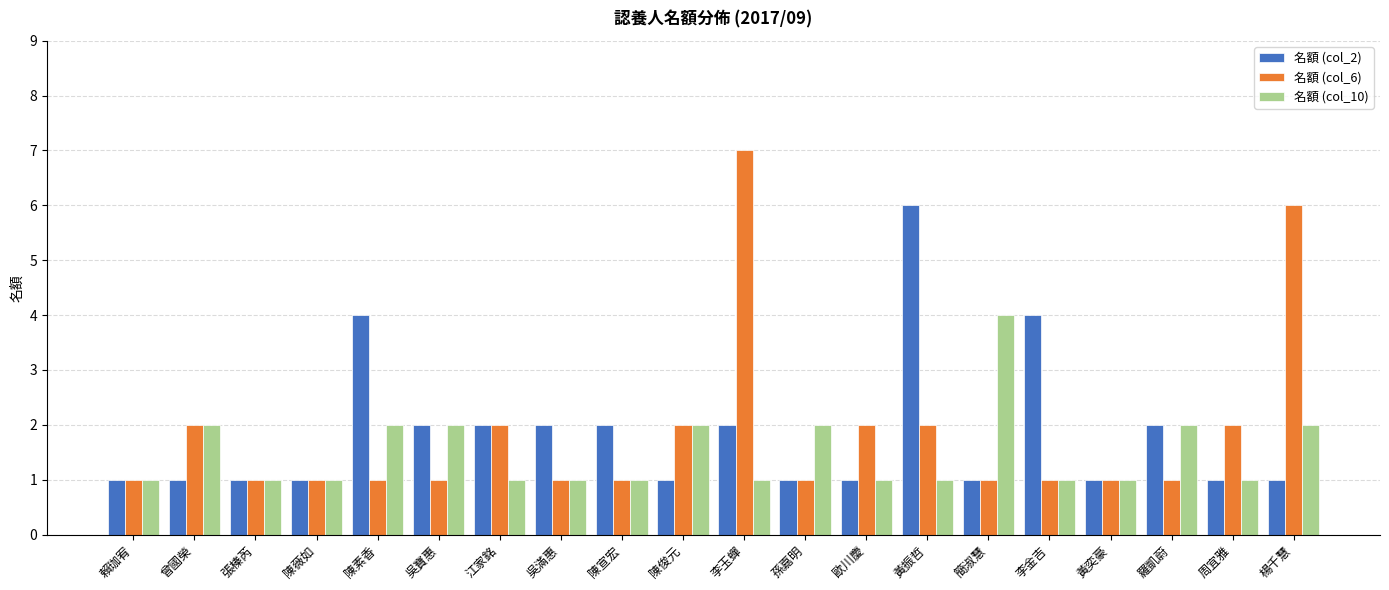

What is the total value across all series at 江家銘?

5